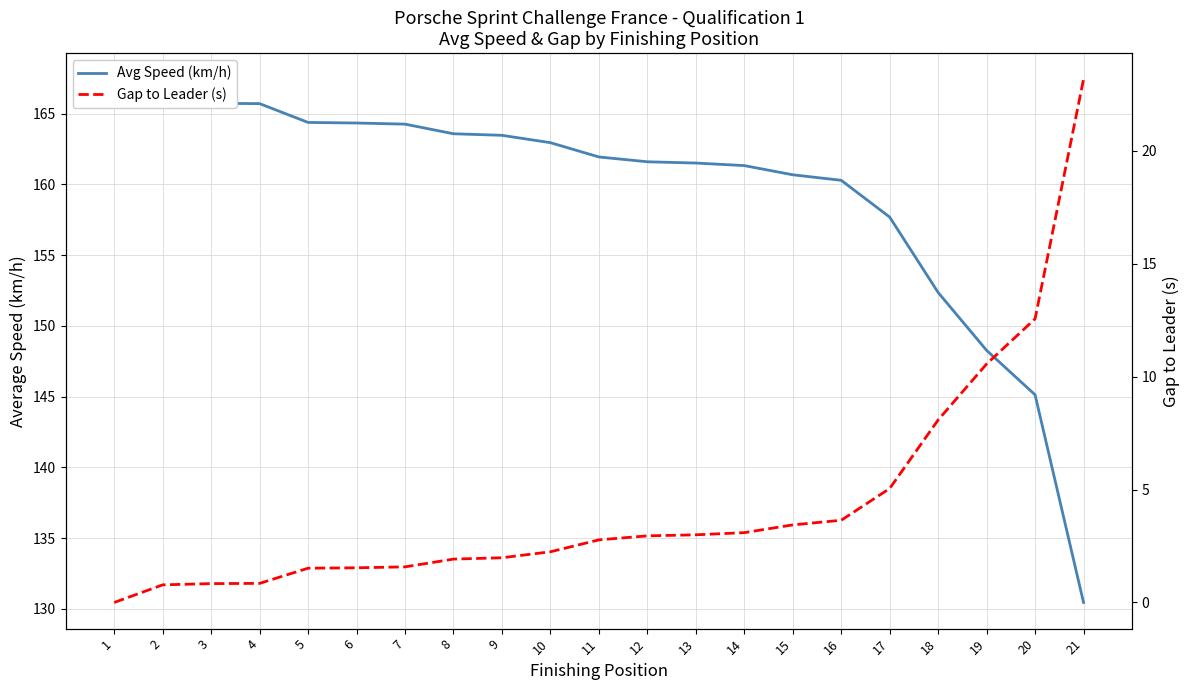

How many lines are shown in the chart?

2